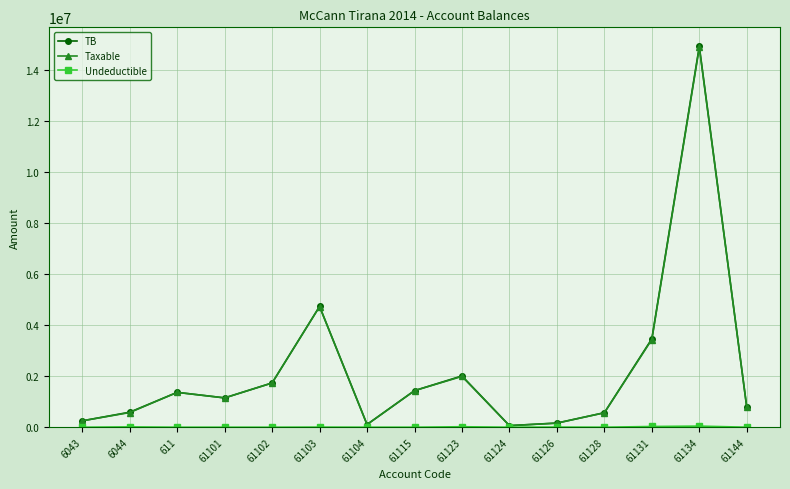

What is the value of the TB point at the 12th from the left?

567460.5